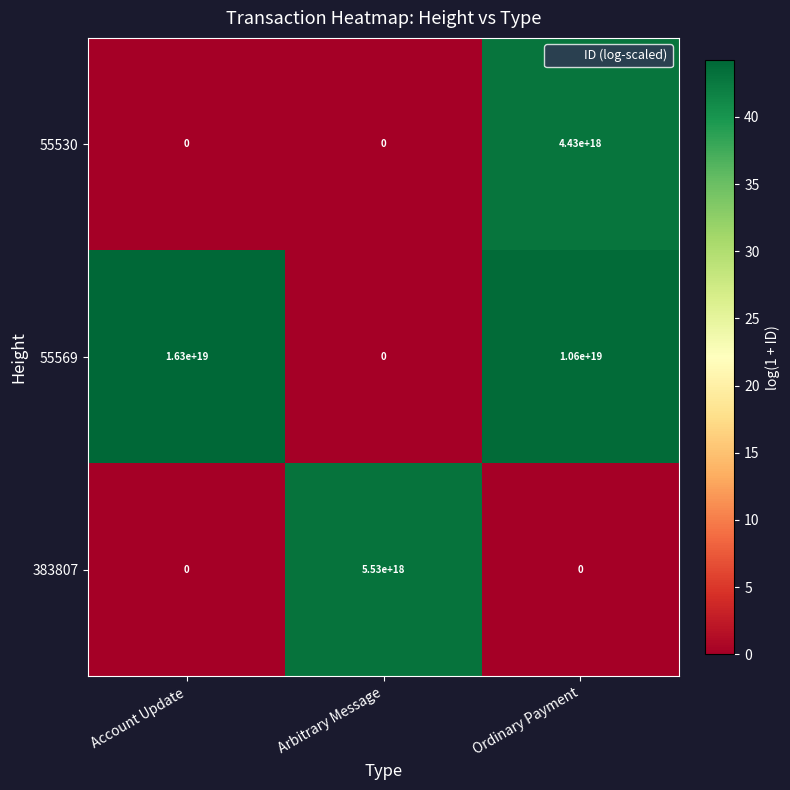

True or false: 55530 has a value of -2270126501226375424 at Arbitrary Message.

False